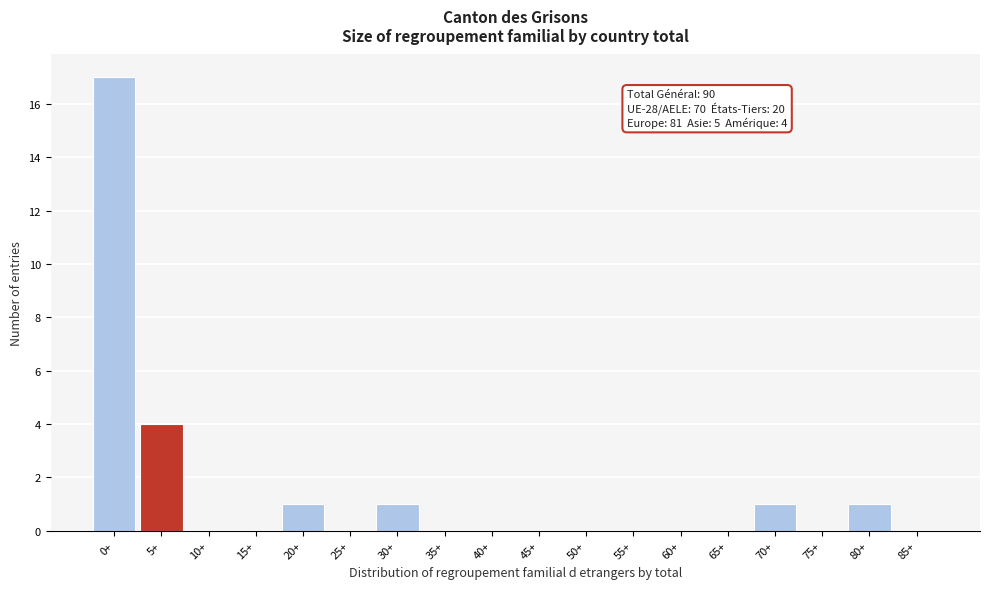

Reading right to left, transcribe all the data shown in this chart.

85+=0	80+=1	75+=0	70+=1	65+=0	60+=0	55+=0	50+=0	45+=0	40+=0	35+=0	30+=1	25+=0	20+=1	15+=0	10+=0	5+=4	0+=17